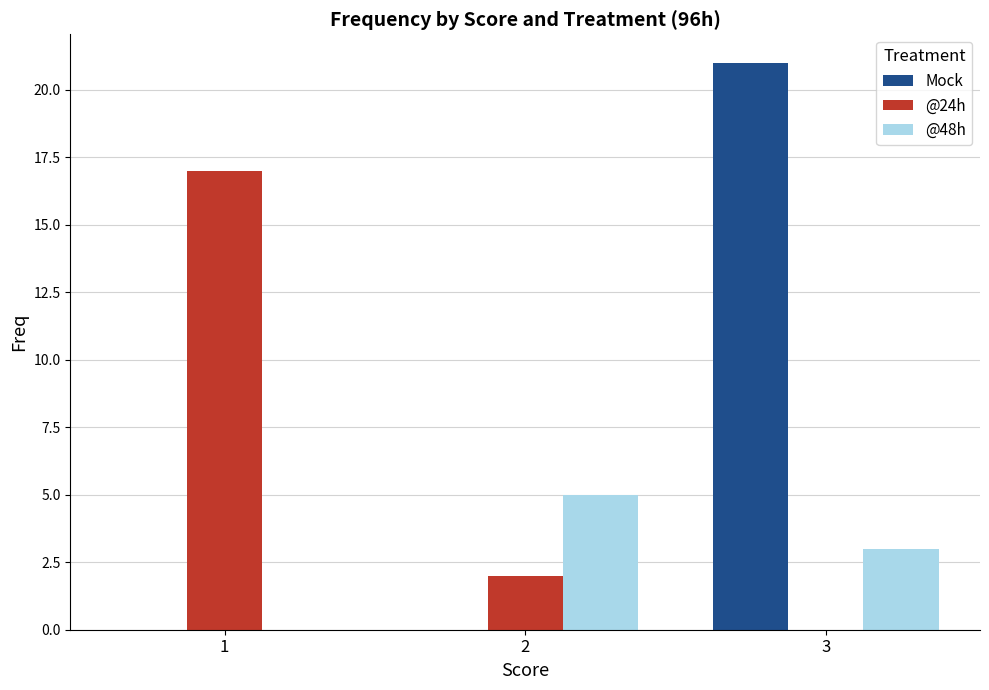

Which series changed the most between 1 and 2?

@24h